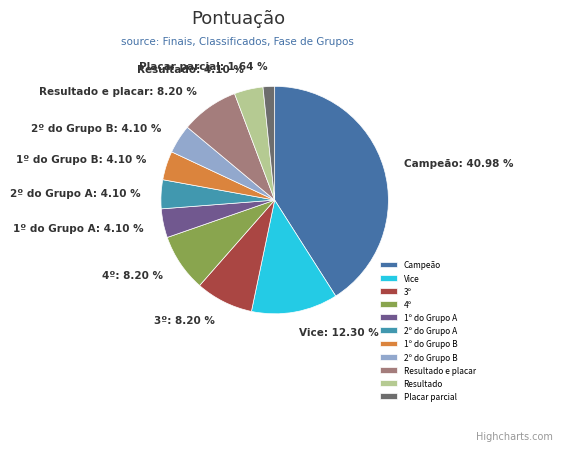

How many segments does this pie chart have?

11